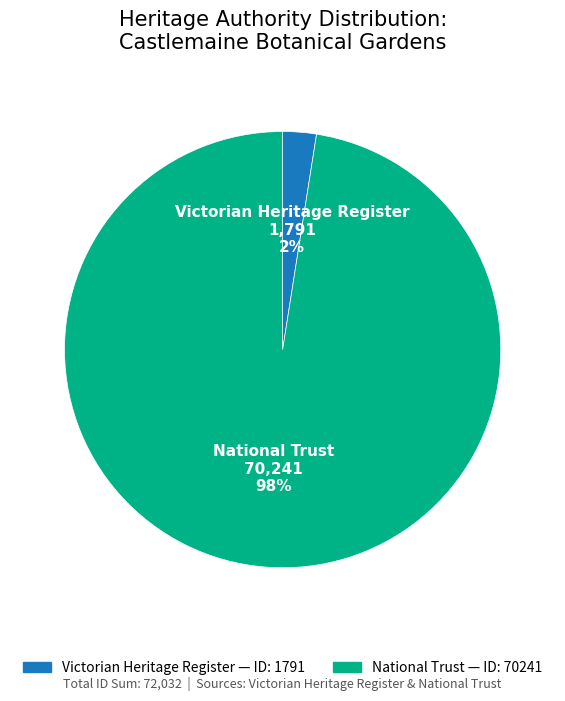

To the nearest percent, what is the average slice percentage?

50%